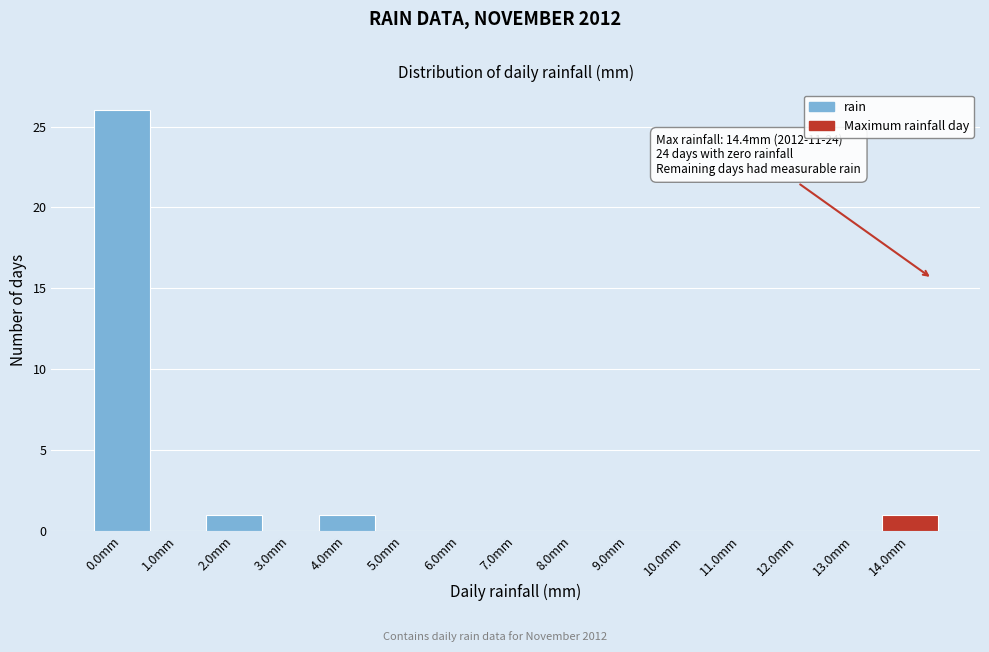

Reading left to right, list all the values displayed in this chart.

0.0mm=26	1.0mm=0	2.0mm=1	3.0mm=0	4.0mm=1	5.0mm=0	6.0mm=0	7.0mm=0	8.0mm=0	9.0mm=0	10.0mm=0	11.0mm=0	12.0mm=0	13.0mm=0	14.0mm=1